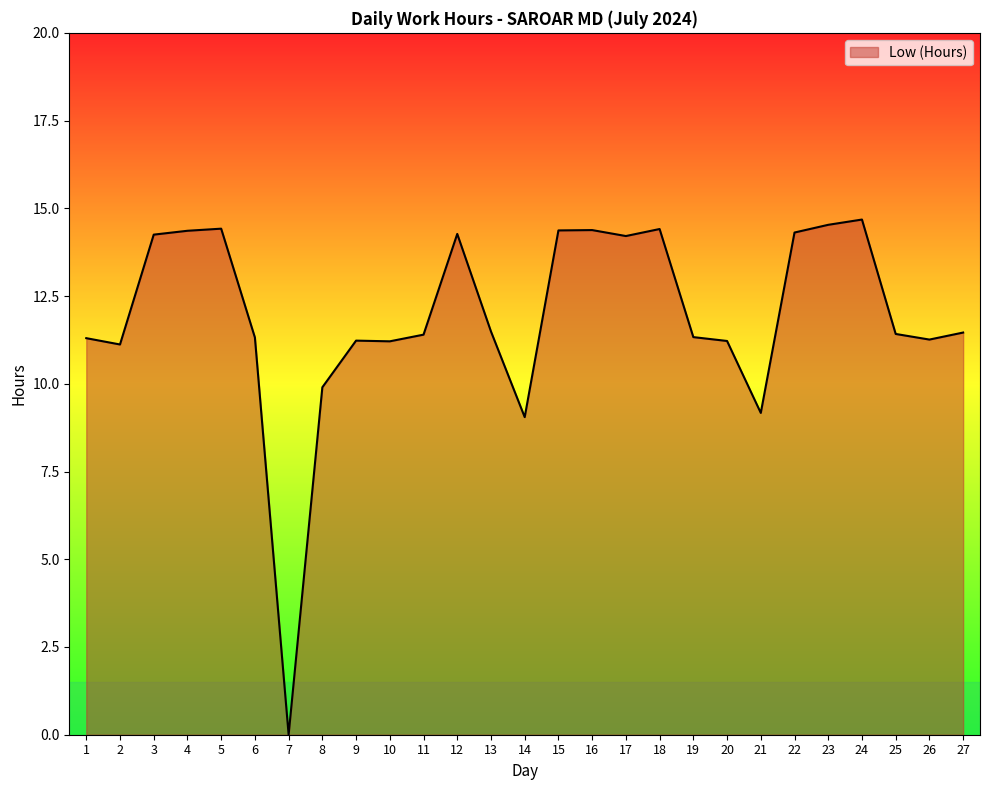

How many lines are shown in the chart?

1